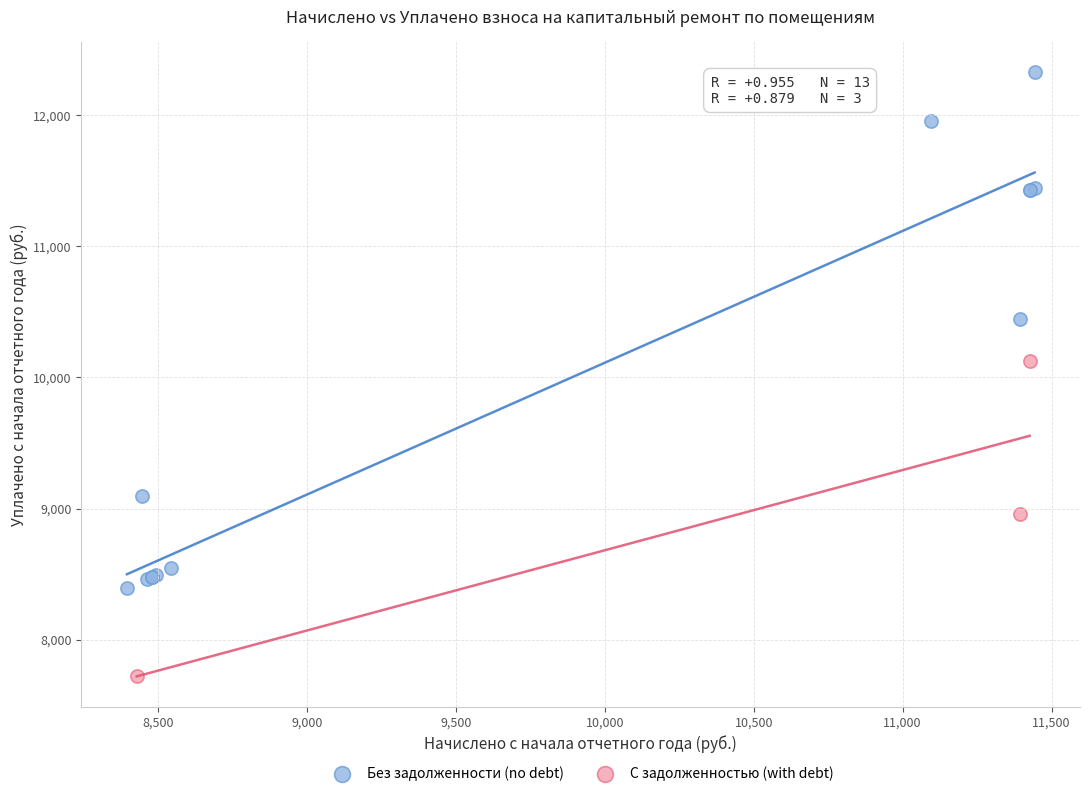

Which series contains the lowest Y value?

С задолженностью (with debt)